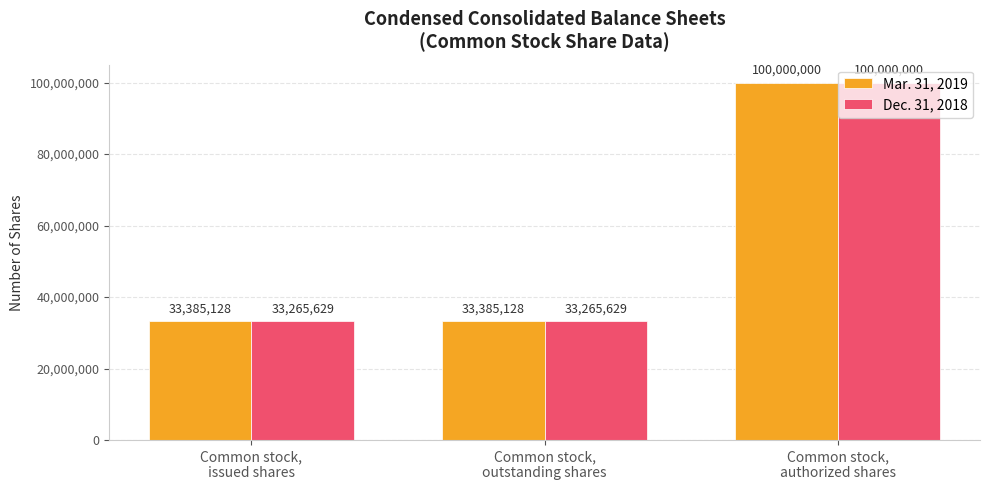

What is the minimum value for Dec. 31, 2018?

33265629